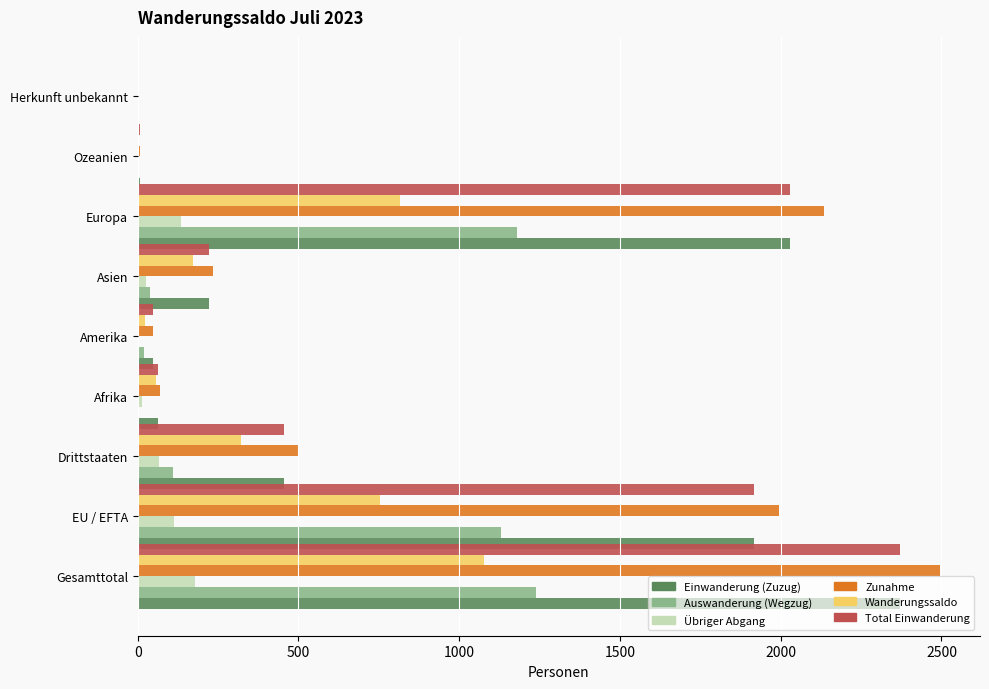

At which category is the sum across all series the highest?

Gesamttotal